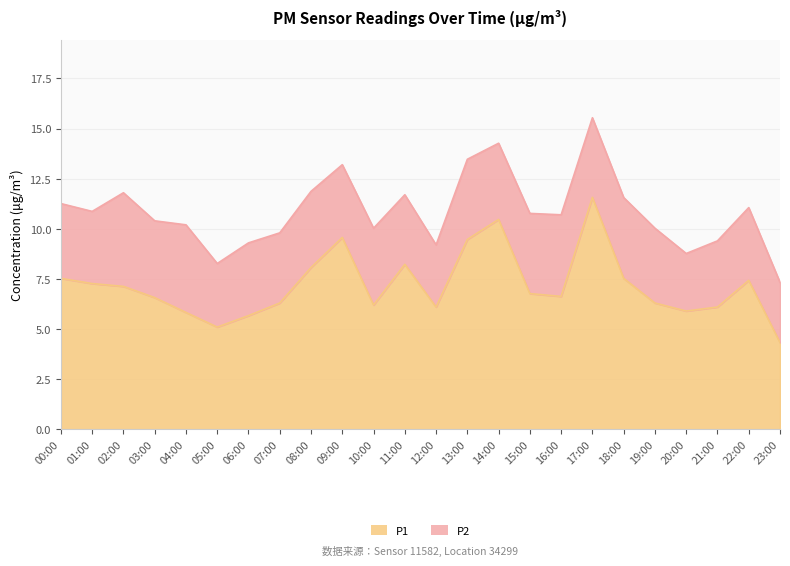

Between 09:00 and 17:00, which is larger?

17:00